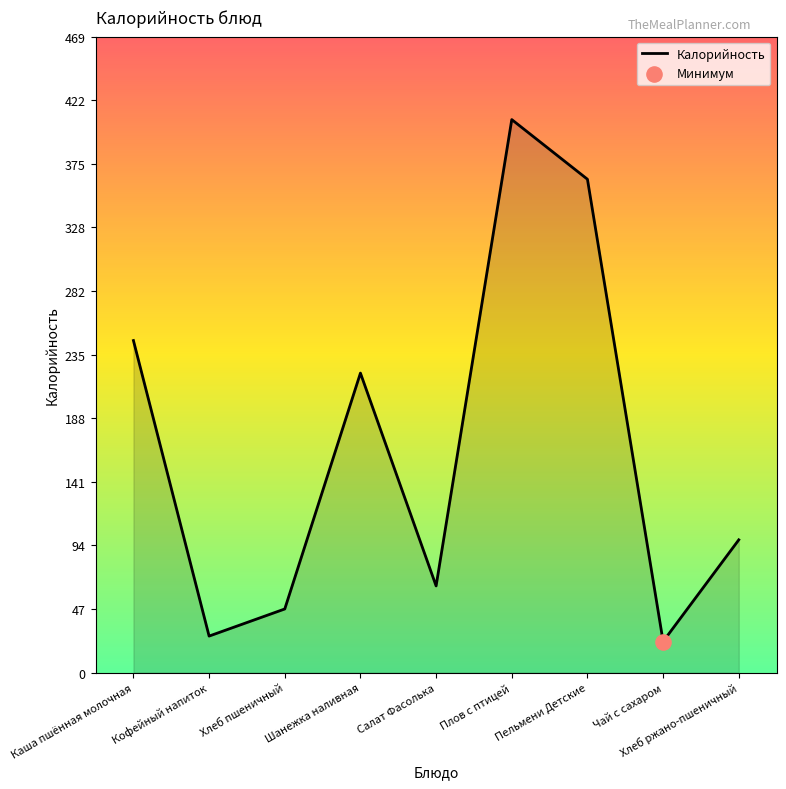

What is the ratio of the value at Плов с птицей to the value at Хлеб пшеничный?

8.7